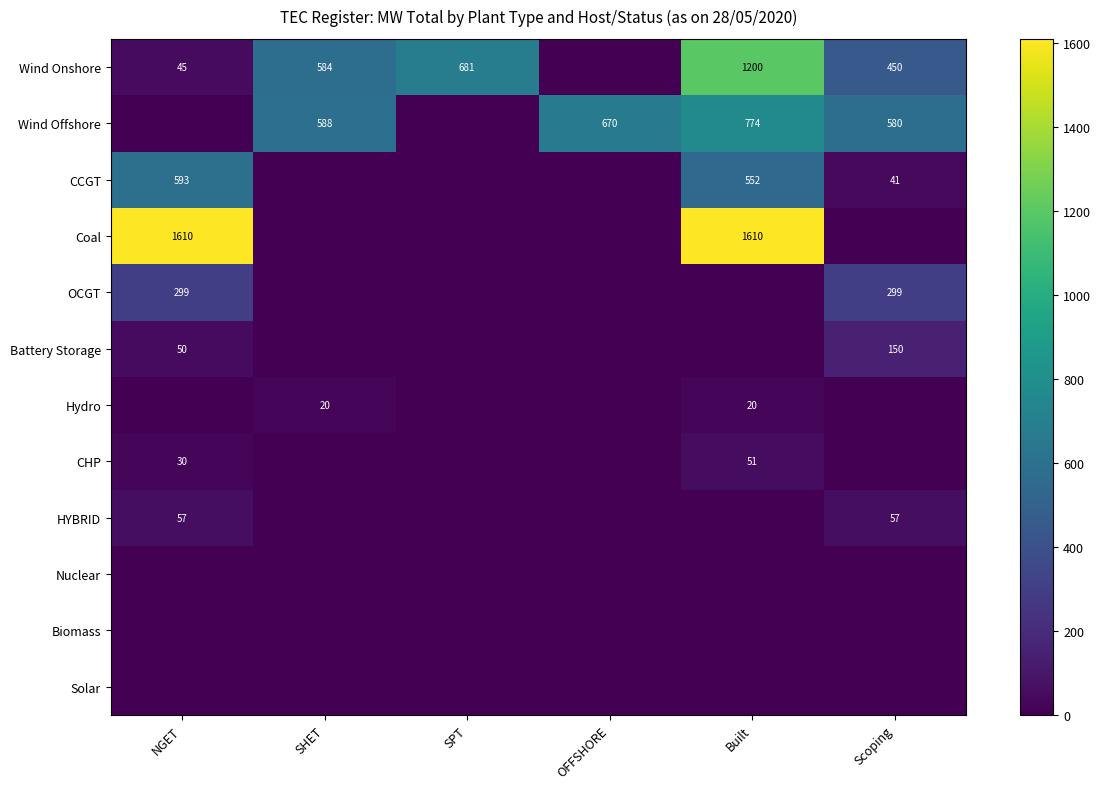

What is the difference between the maximum and second lowest values in the Wind Offshore series?

773.5